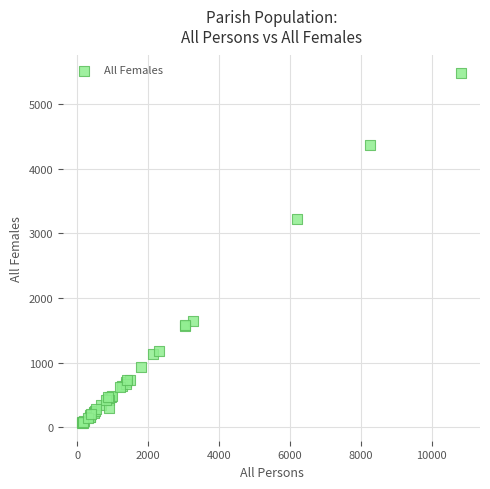

What Y value in the scatter plot is closest to 2773?

3220